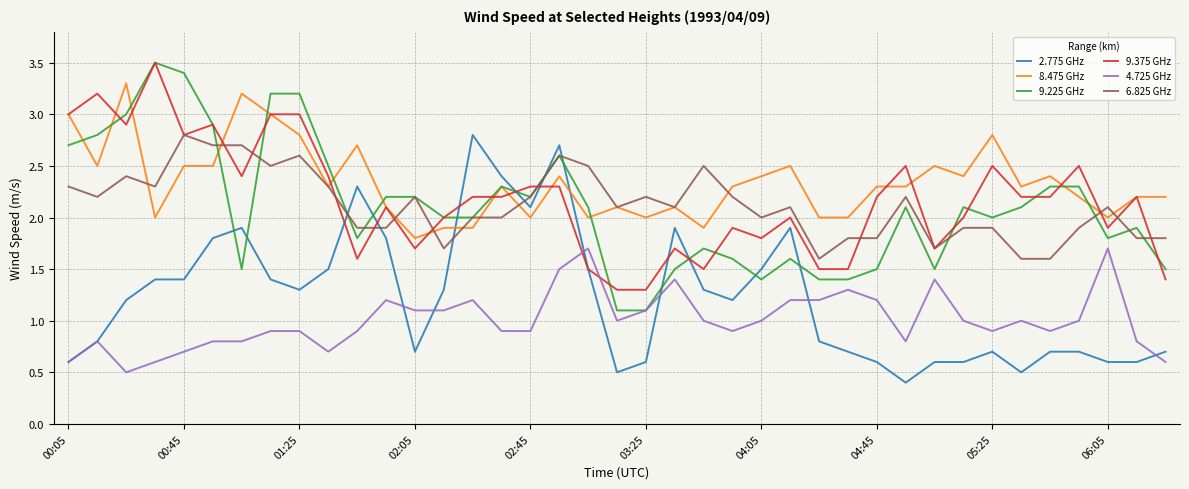

Count the number of categories in the chart.

39